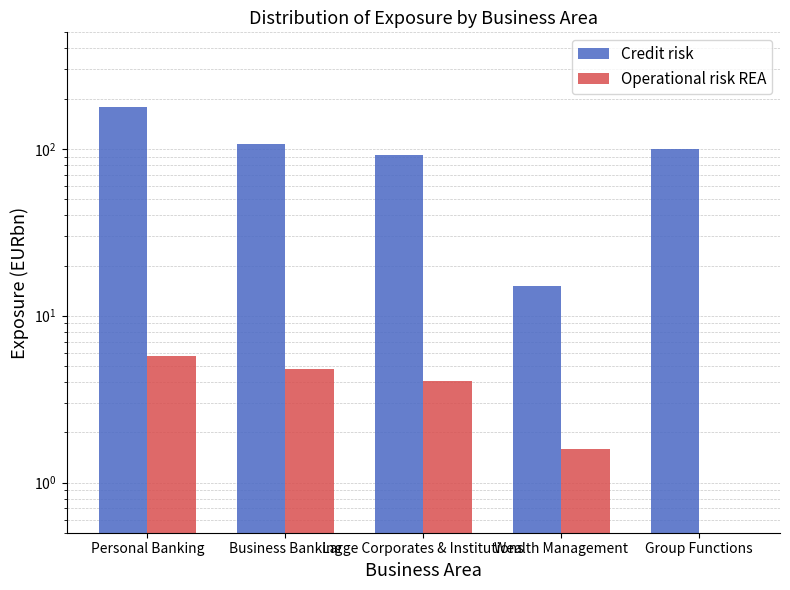

Which category has the highest value in the Operational risk REA series?

Personal Banking